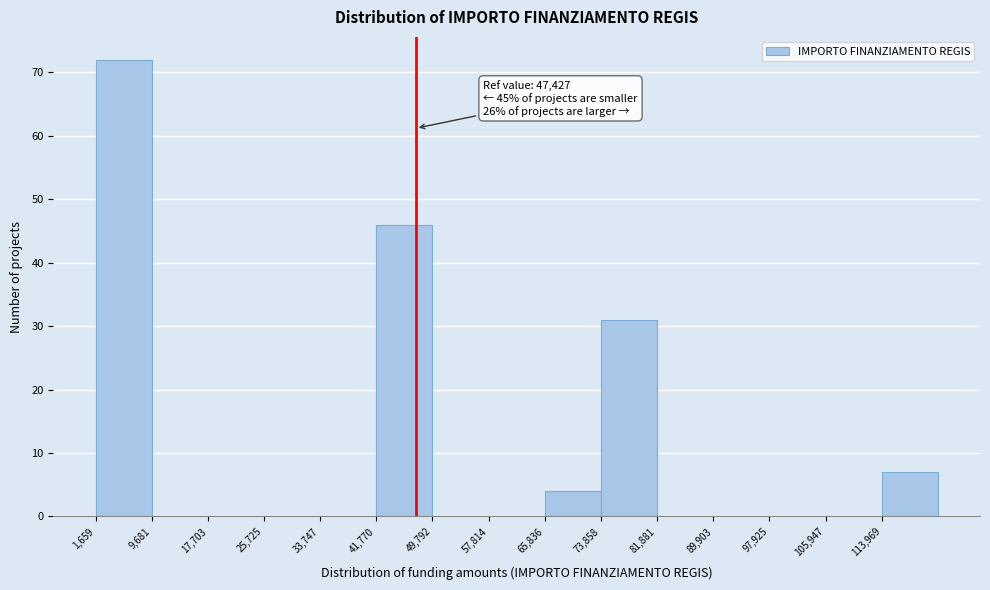

Which range on the x-axis has the tallest bar?

2000 to 10000